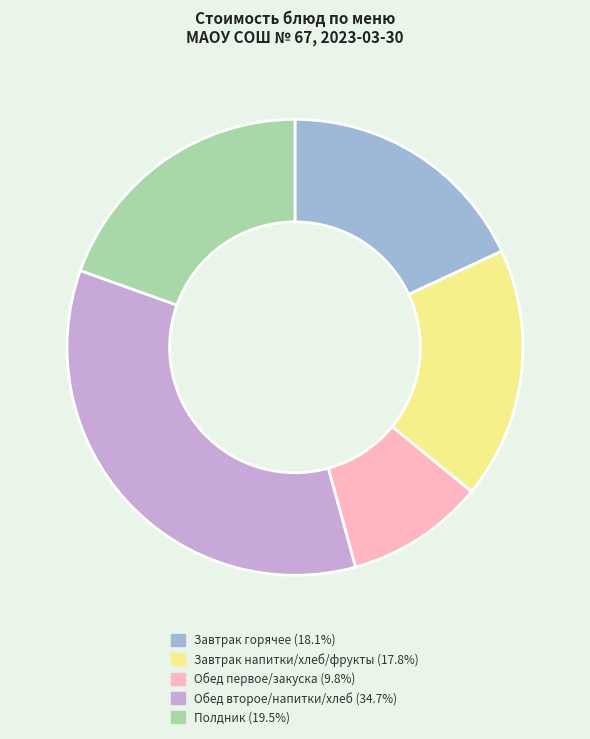

Is there a majority slice in this chart?

No